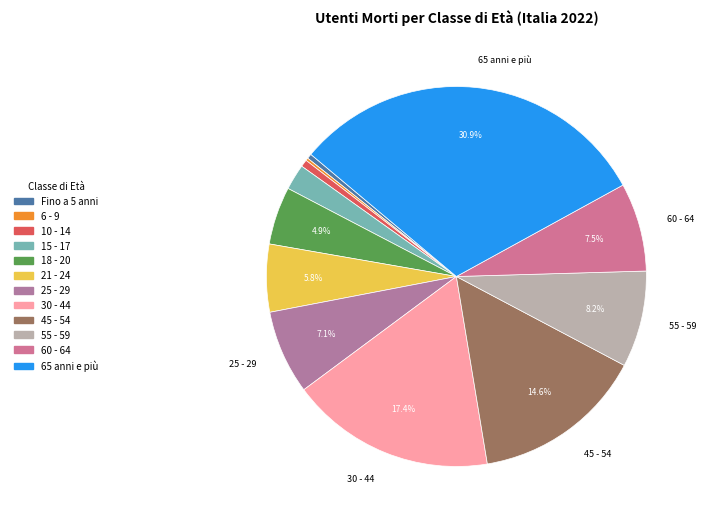

To the nearest percent, what portion does 65 anni e più represent?

31%